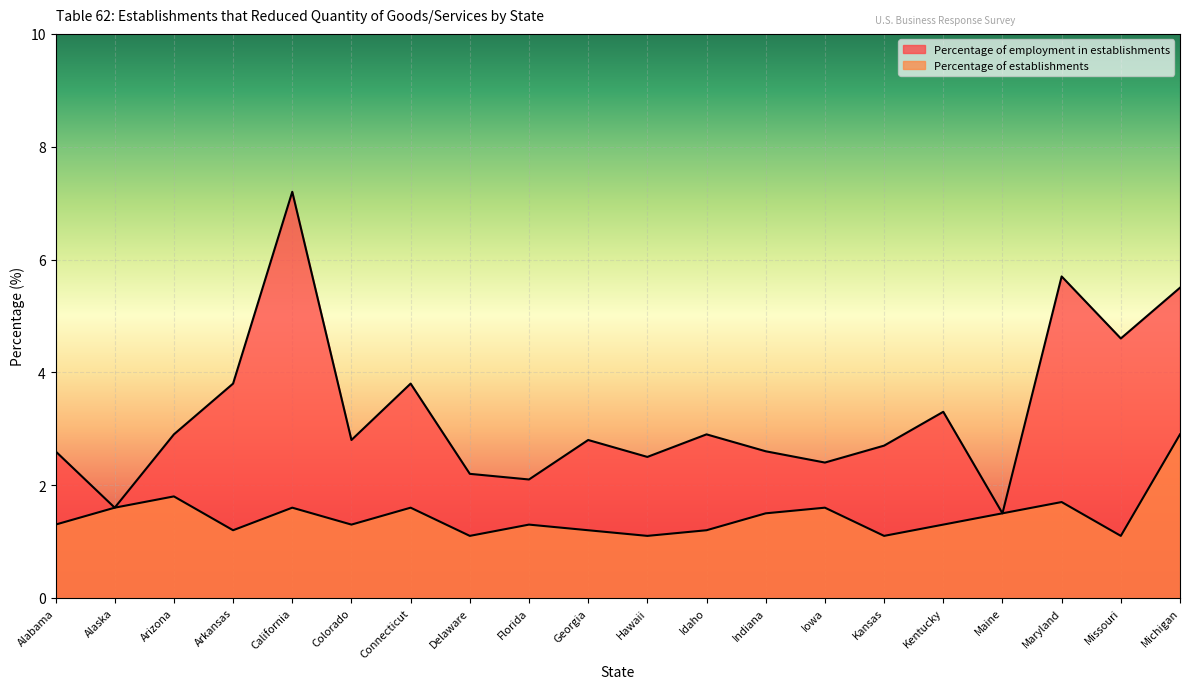

What is the difference between the highest and lowest values at Hawaii?

1.4